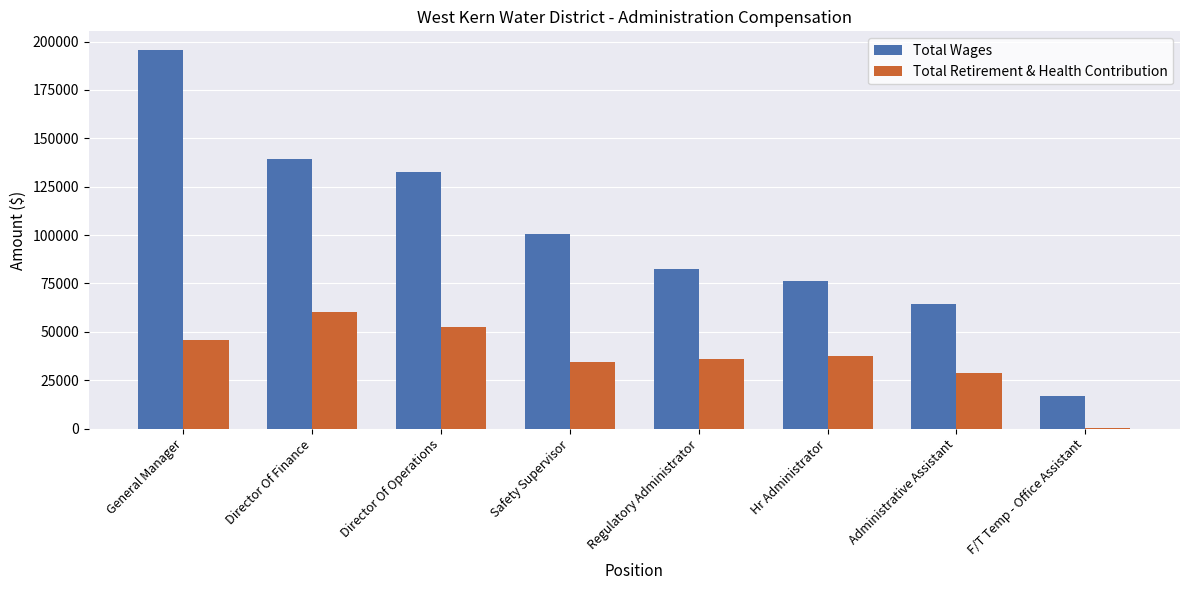

What is the sum of all Total Wages values?

807831